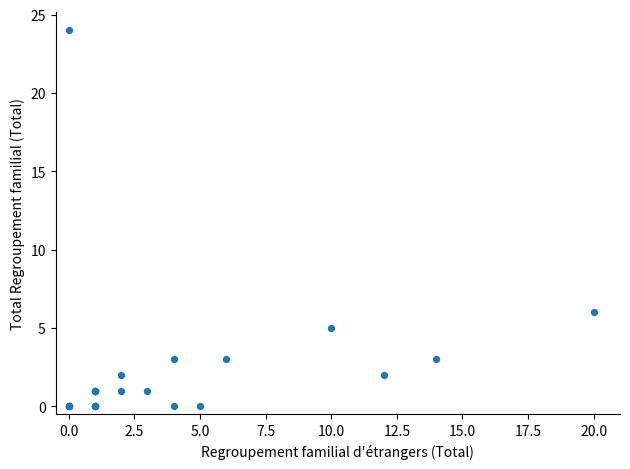

What Y value in the scatter plot is closest to 12?

6